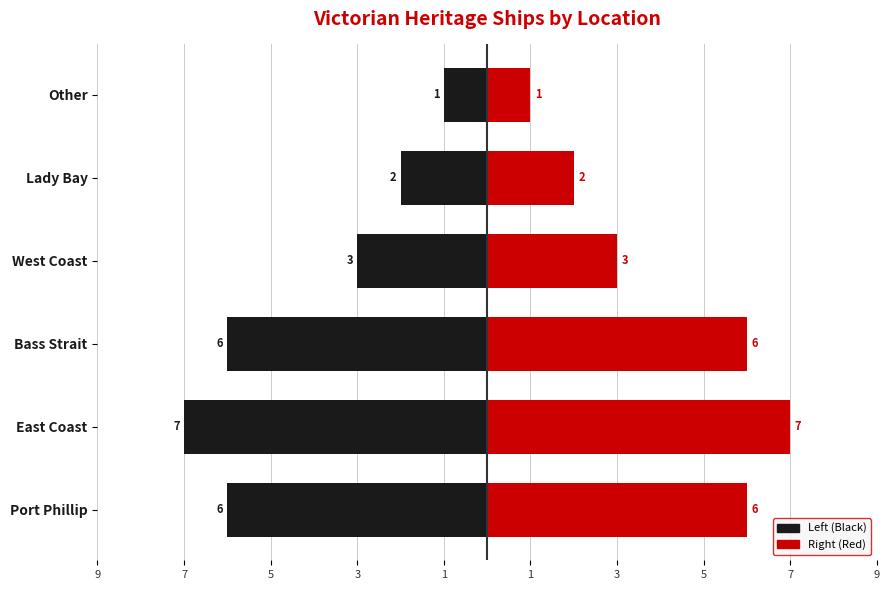

List the series in order of their peak value, lowest first.

Count (Black), Count (Red)